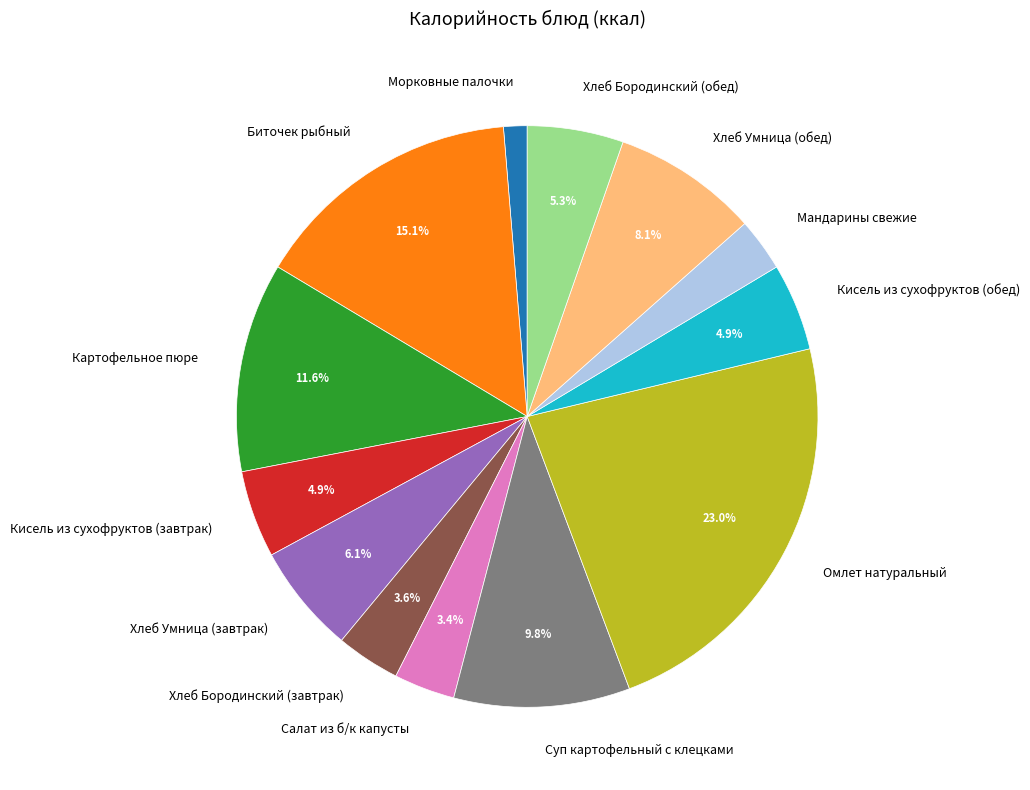

To the nearest percent, what is the combined percentage of Хлеб Умница (завтрак) and Морковные палочки?

7%